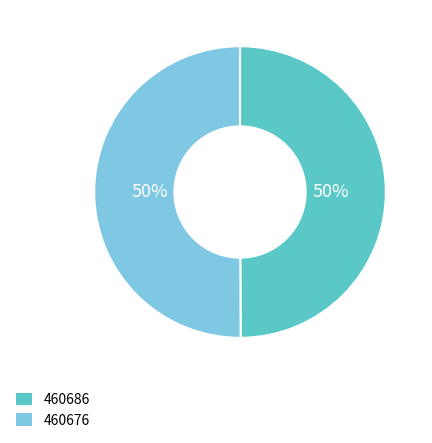

To the nearest percent, what is the average slice percentage?

50%